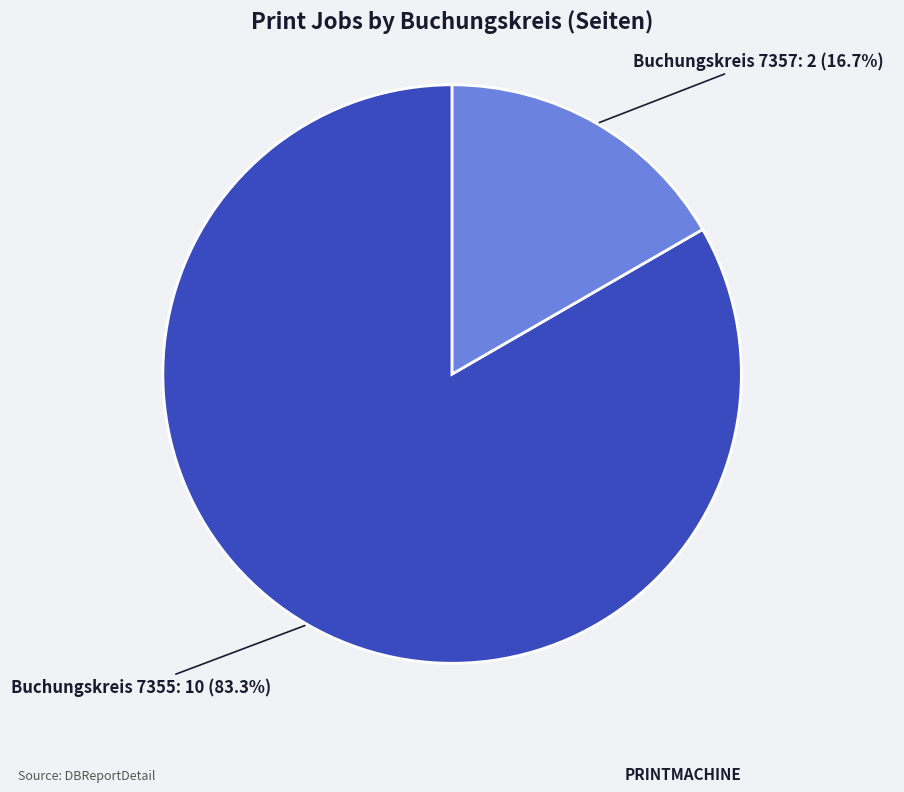

Which slice is the largest?

Buchungskreis 7355: 10